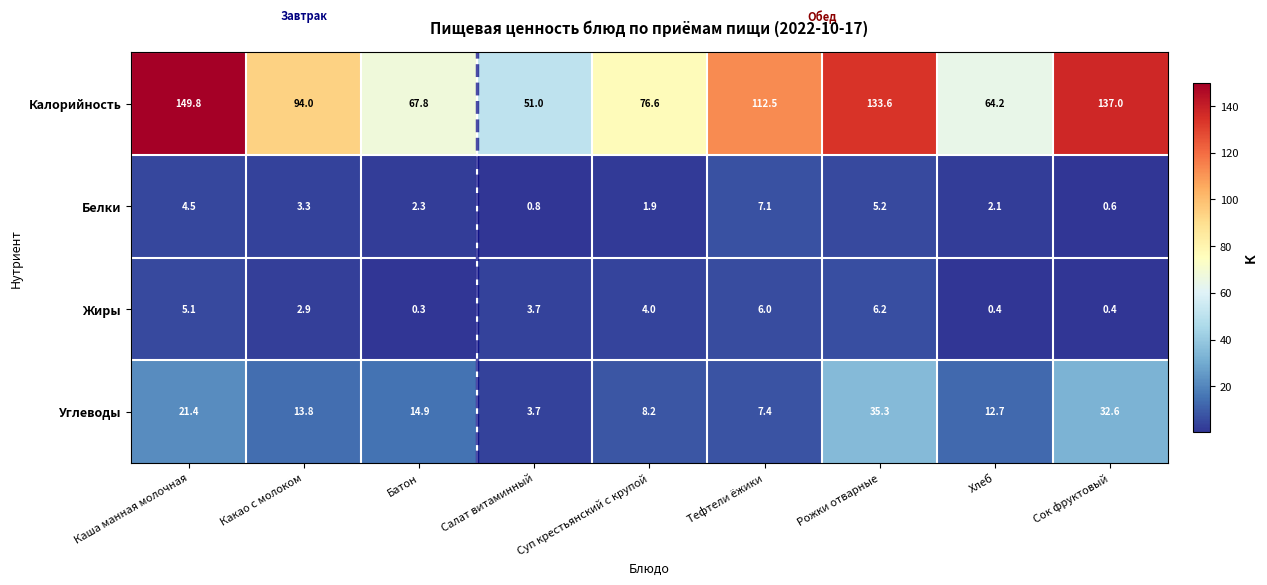

At which category is the sum across all series the highest?

Каша манная молочная